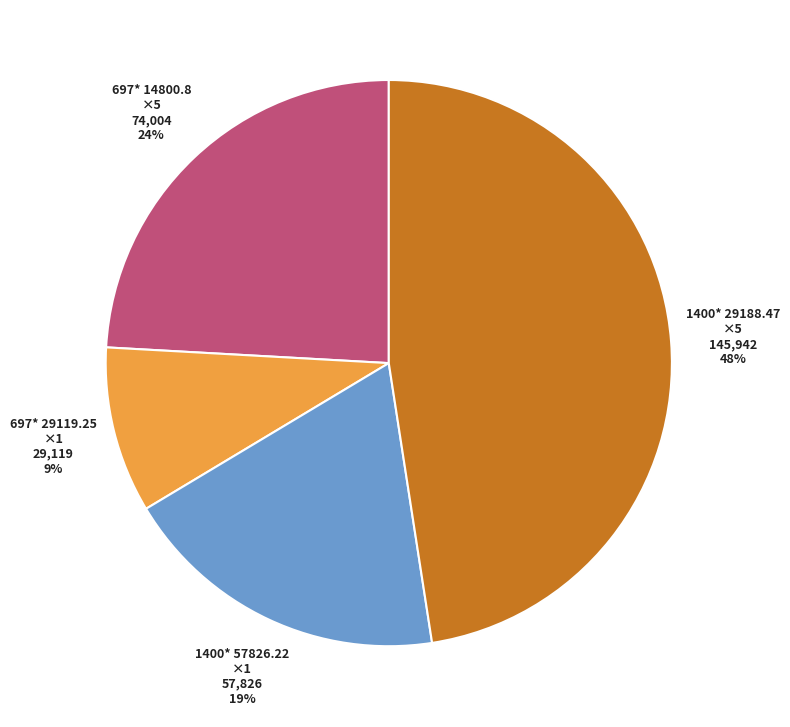

Count the number of slices in the pie.

4